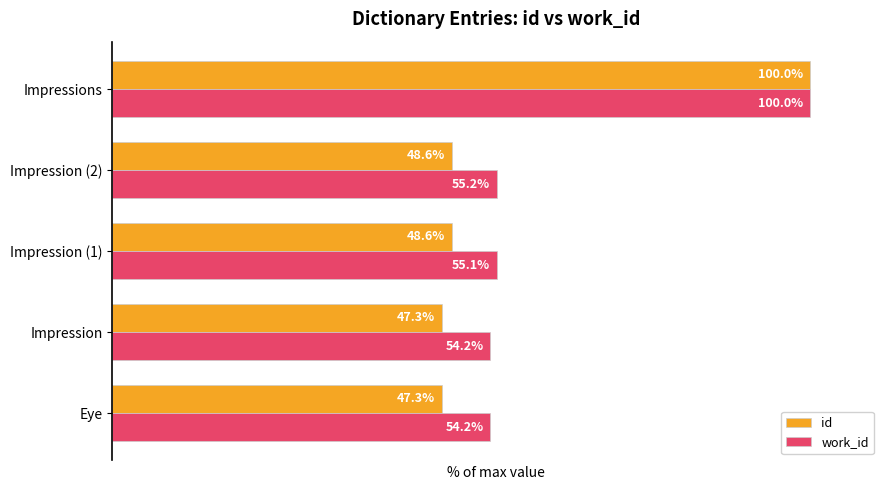

Between Eye and Impression (1), which series saw the biggest shift?

id